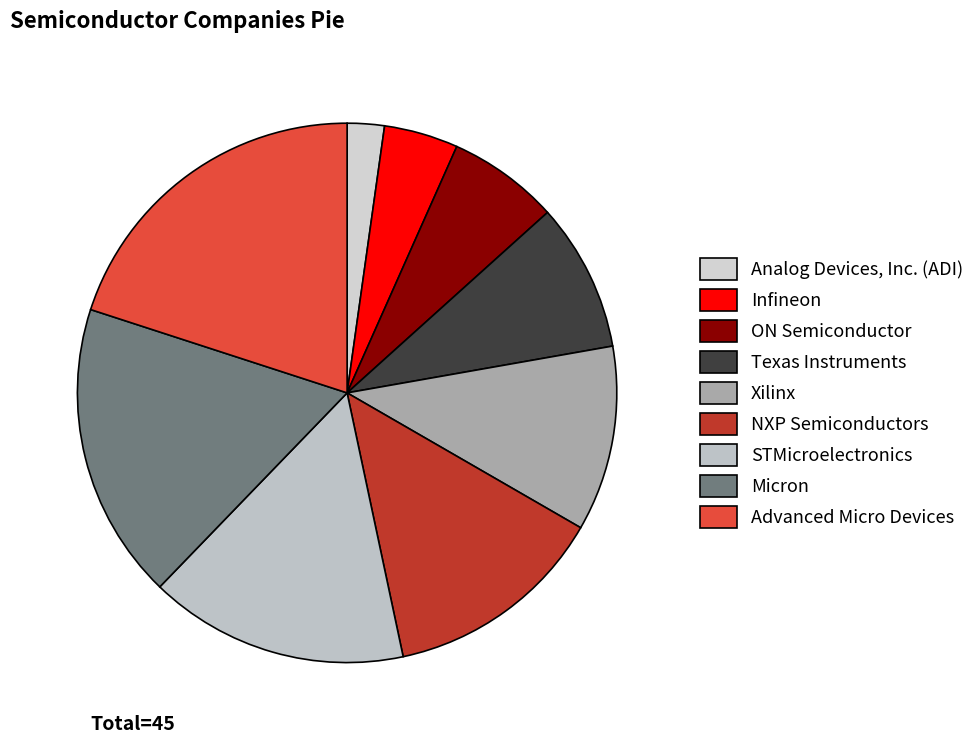

To the nearest percent, what is the combined percentage of Micron and STMicroelectronics?

33%